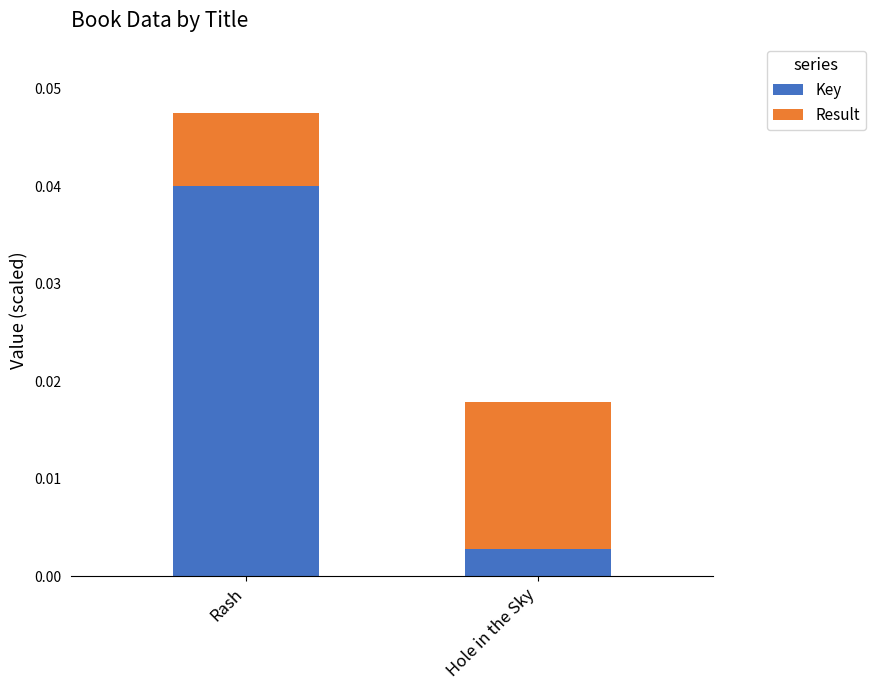

List the labels in order of Key value, largest first.

Rash, Hole in the Sky